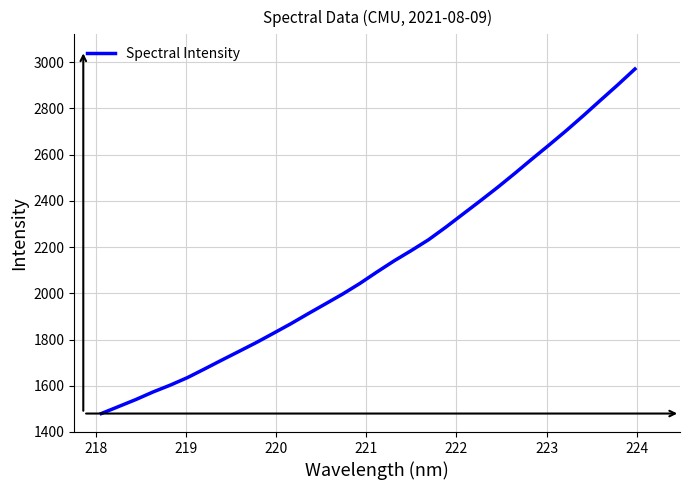

What is the smallest value displayed?

1479.6